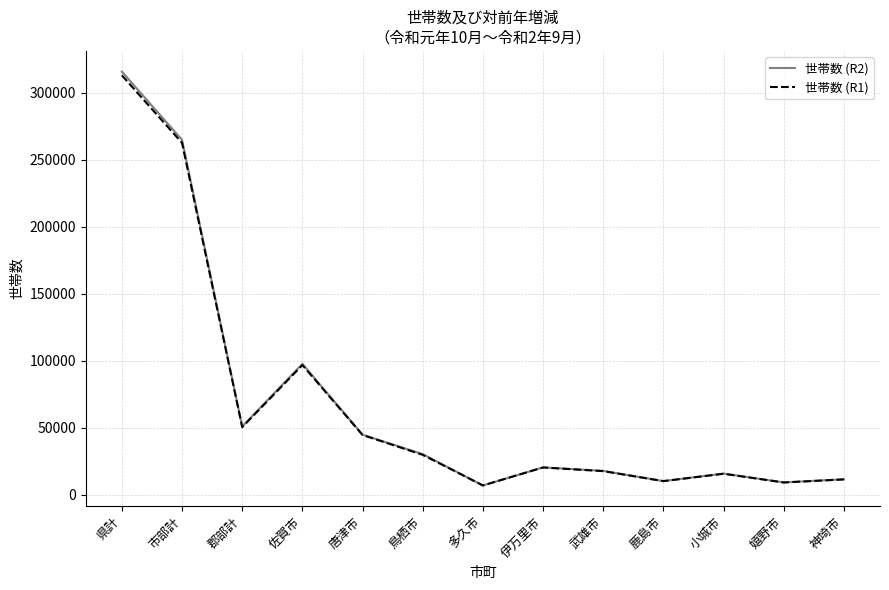

What is the total value across all series at 市部計?

527602